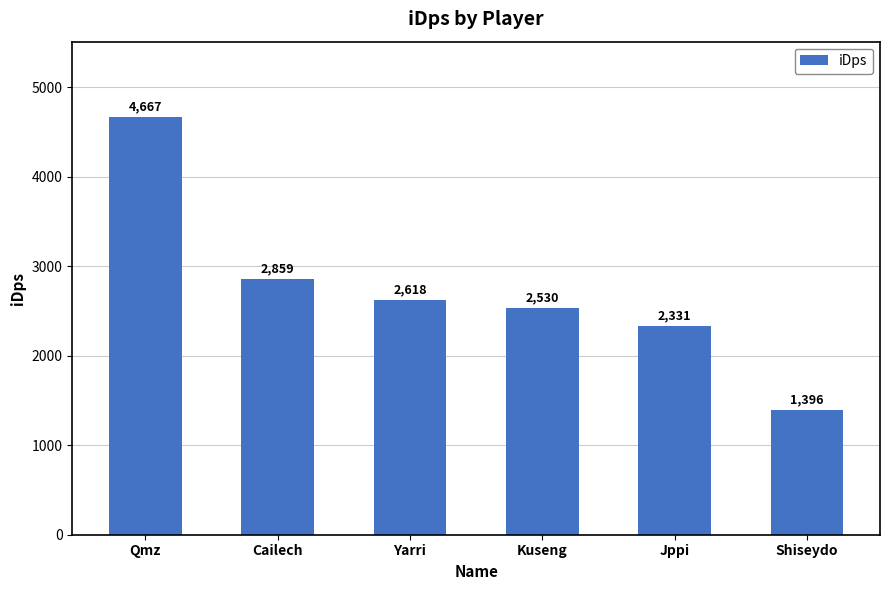

At which category does the chart reach its minimum across all series?

Shiseydo